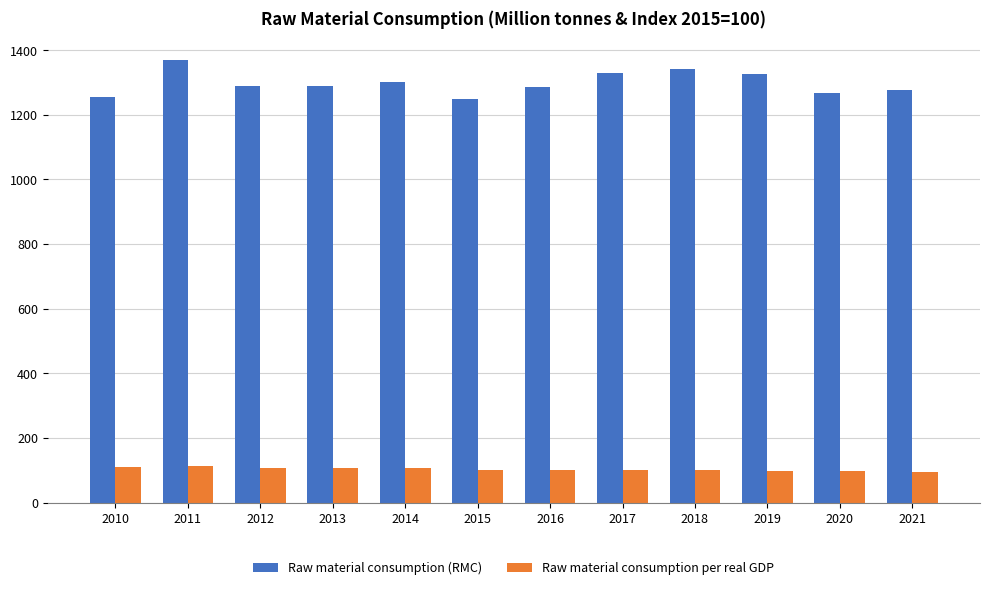

List the series in order of their overall mean, highest first.

Raw material consumption (RMC), Raw material consumption per real GDP